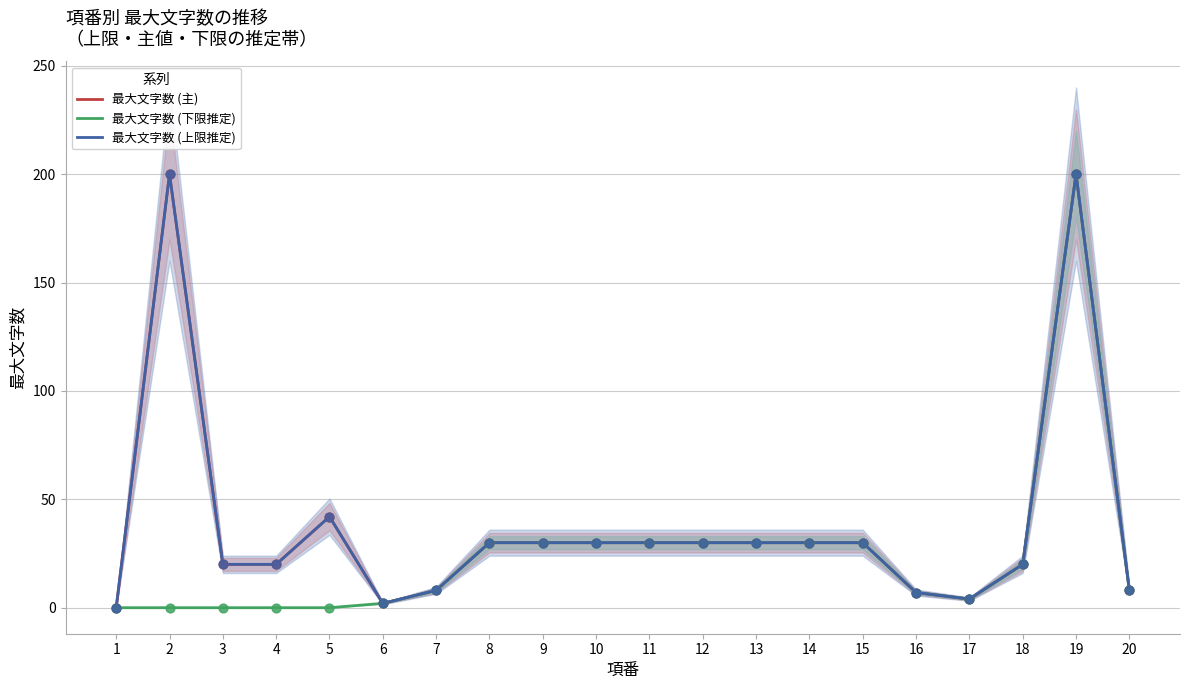

At how many categories does at least one series exceed 196?

2